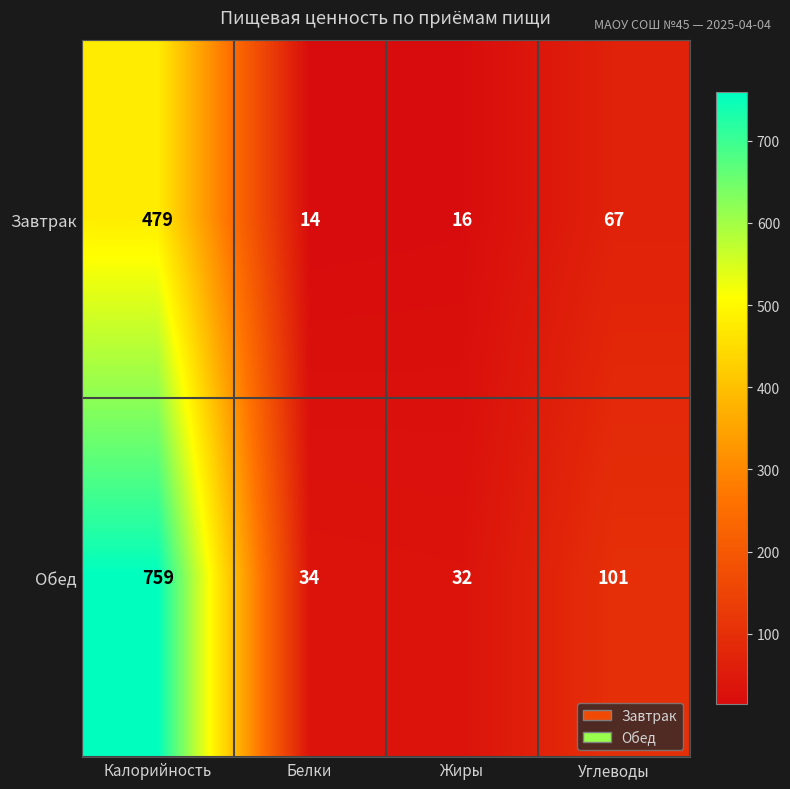

How many series are shown in this chart?

2